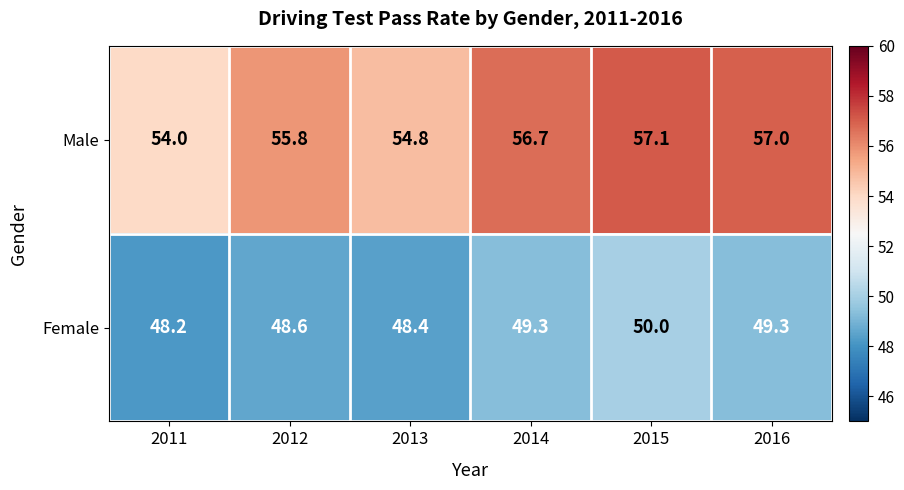

What is the sum of the Female values at 2014 and 2013?

97.7